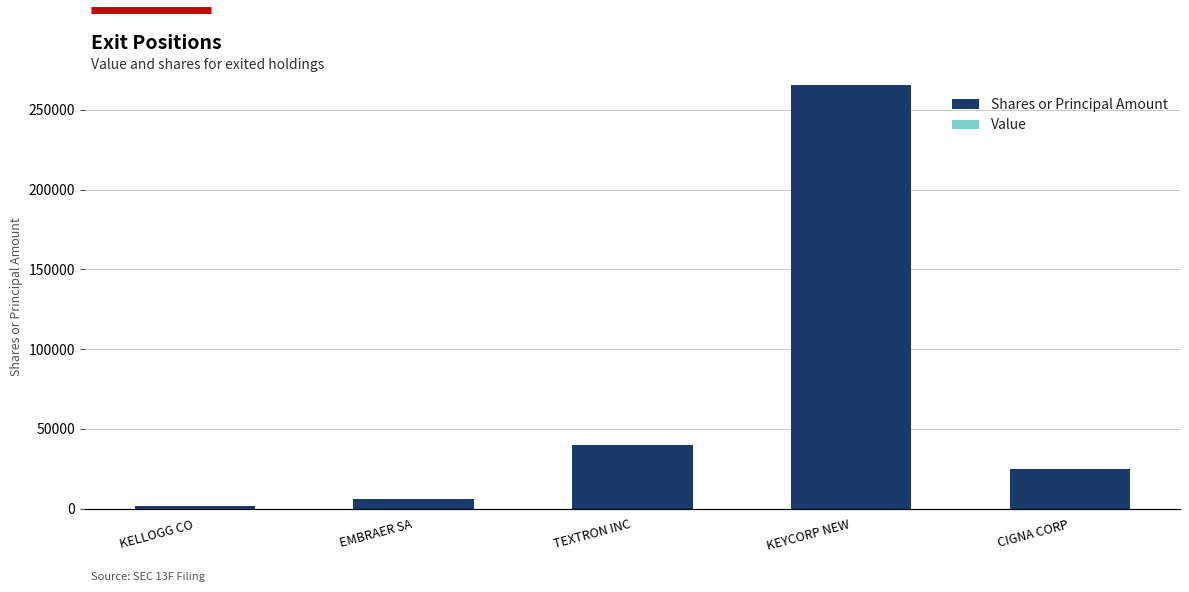

Reading right to left, transcribe all the data shown in this chart.

Shares or Principal Amount: 25040	265514	40187	5914	1746
Value: 0	0	0	0	0